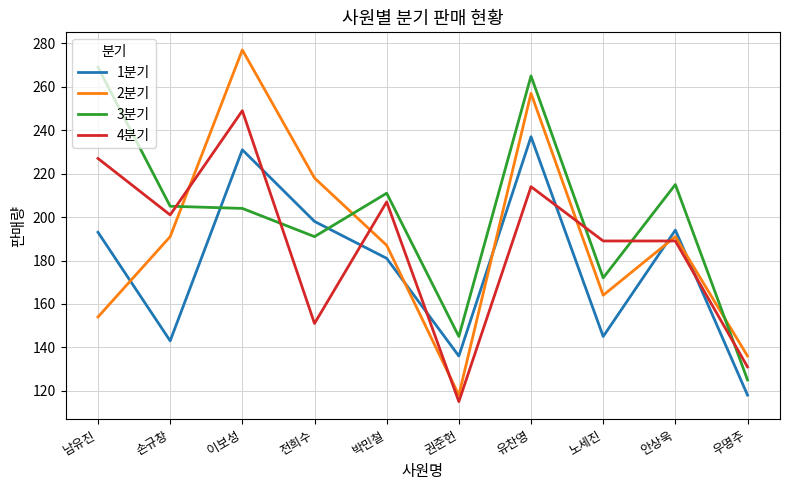

What are all the series names shown in the legend?

1분기, 2분기, 3분기, 4분기